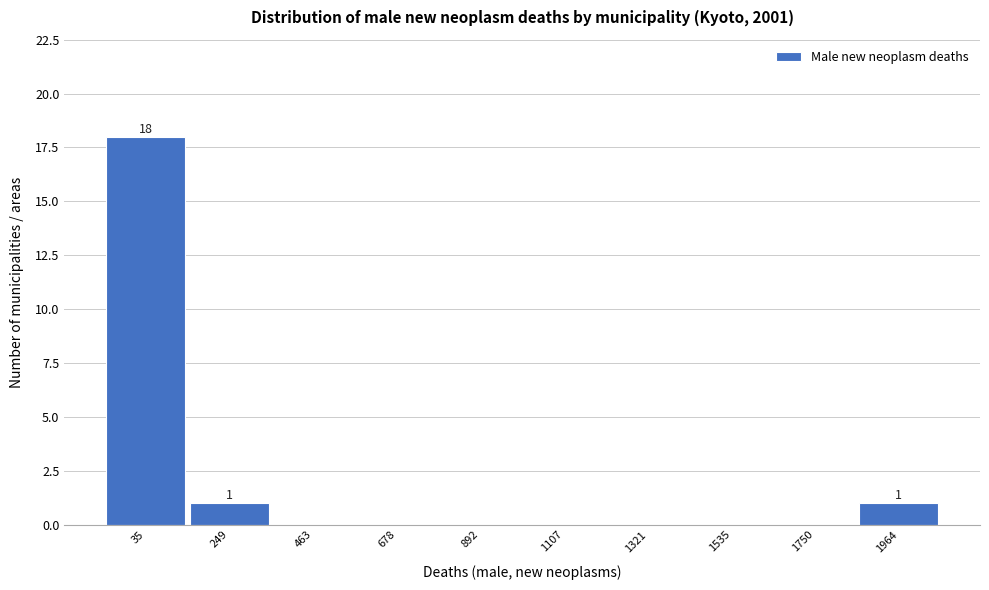

Reading right to left, transcribe all the data shown in this chart.

1964=1	1750=0	1535=0	1321=0	1107=0	892=0	678=0	463=0	249=1	35=18